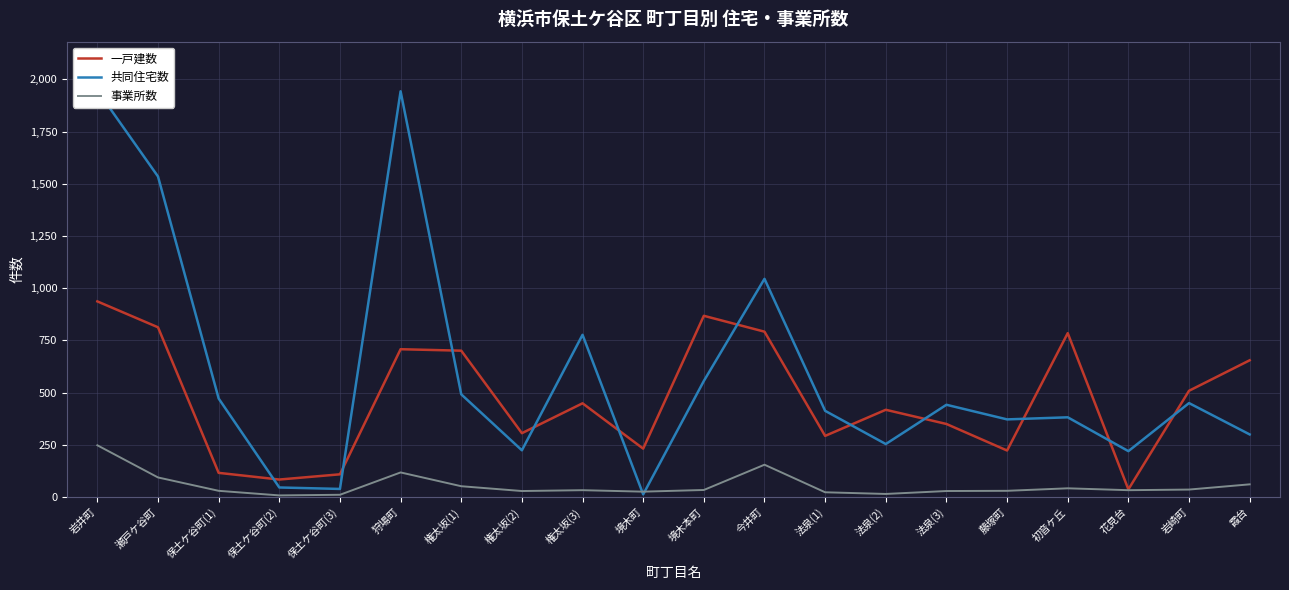

Does the chart have visible grid lines?

Yes